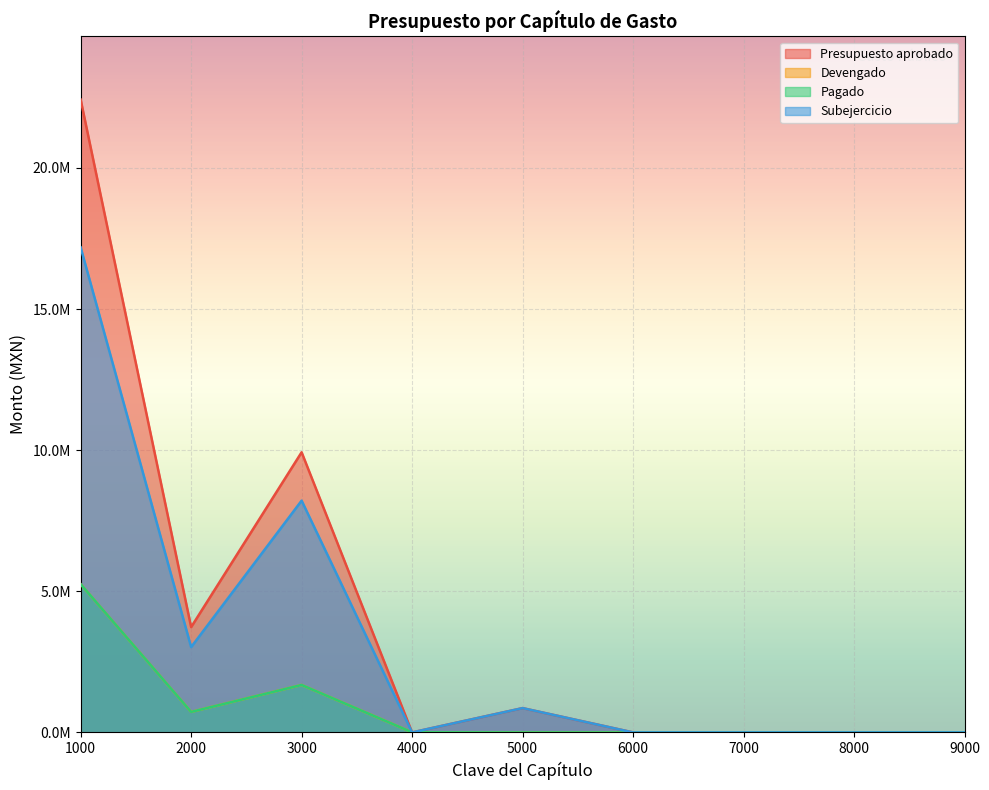

Between 1000 and 5000, which series saw the biggest shift?

Presupuesto aprobado